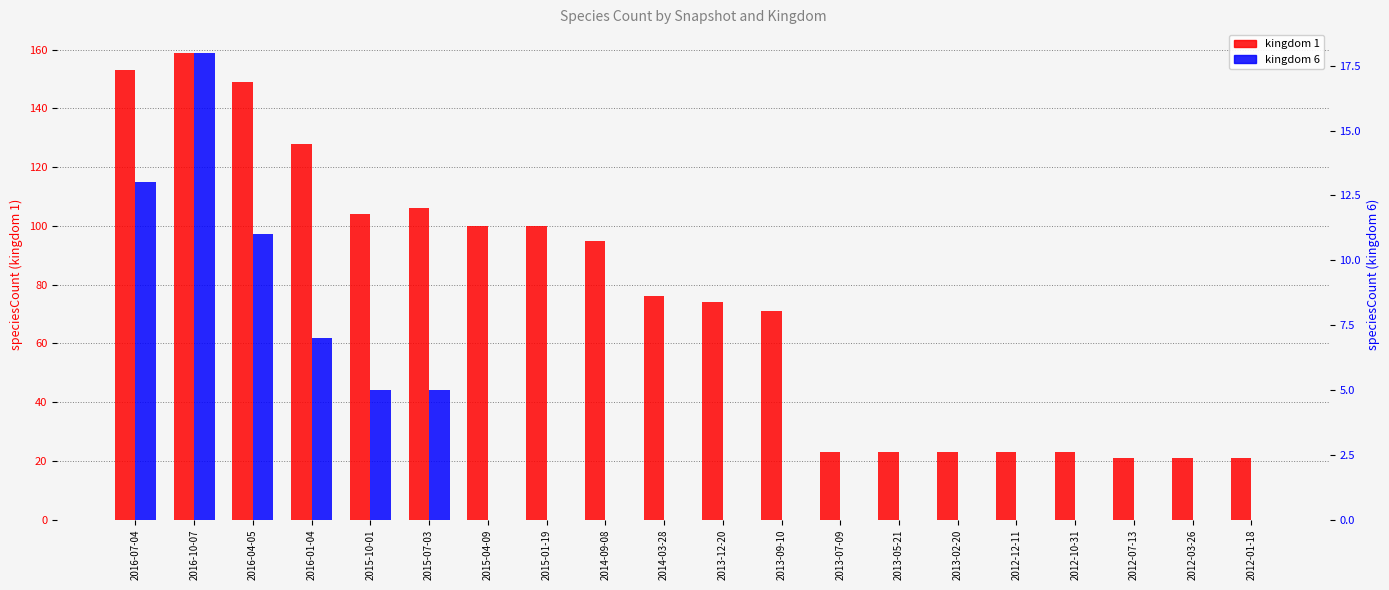

Reading left to right, what are all the values shown in this chart?

kingdom 1: 153	159	149	128	104	106	100	100	95	76	74	71	23	23	23	23	23	21	21	21
kingdom 6: 13	18	11	7	5	5	0	0	0	0	0	0	0	0	0	0	0	0	0	0